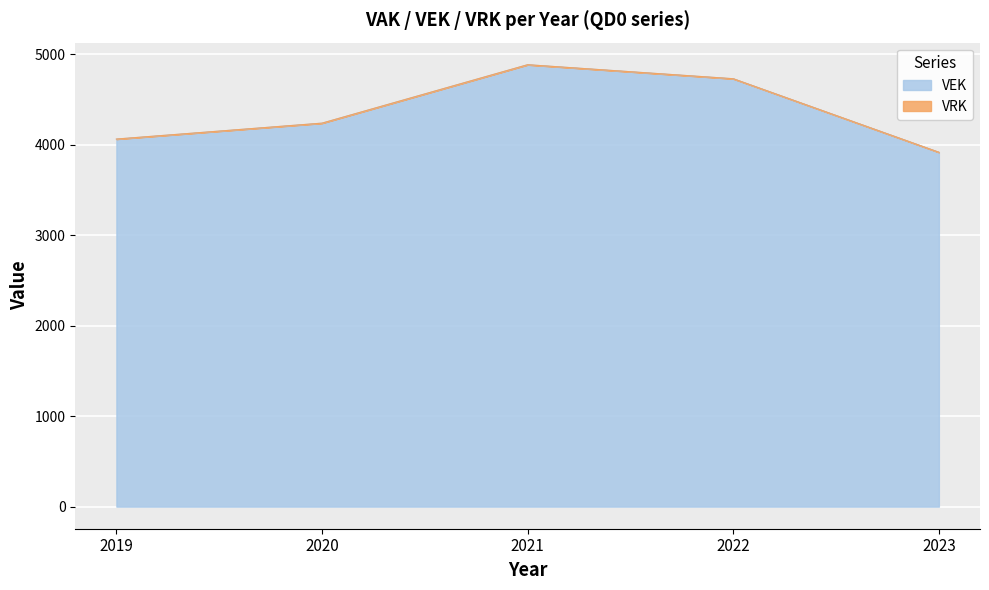

Which category has the highest value across all series?

2021